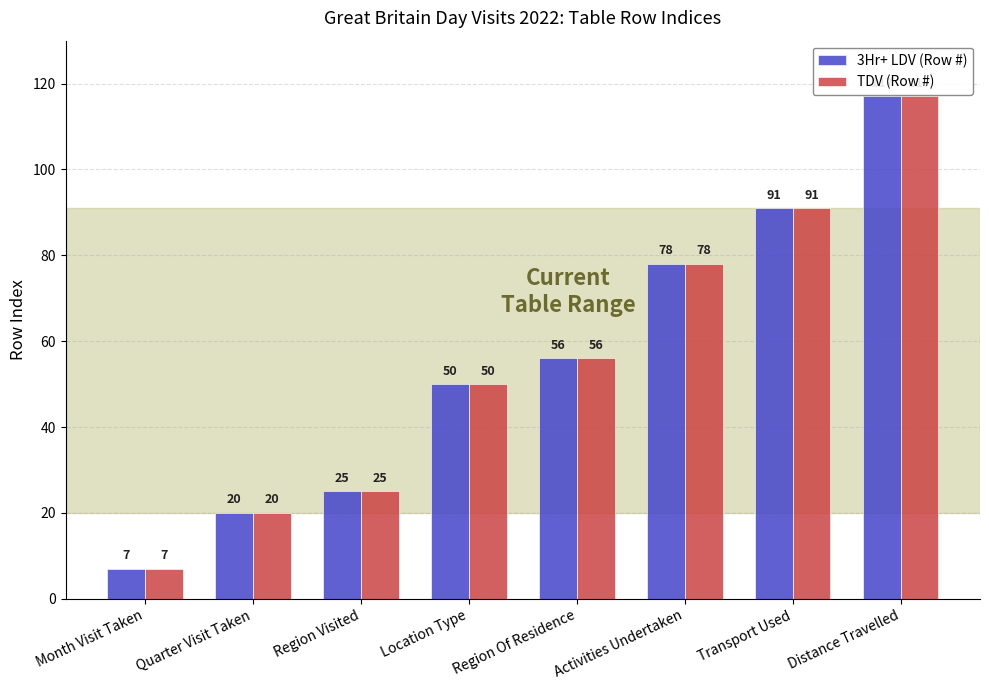

What is the sum of the TDV (Row #) values at Quarter Visit Taken and Region Visited?

45